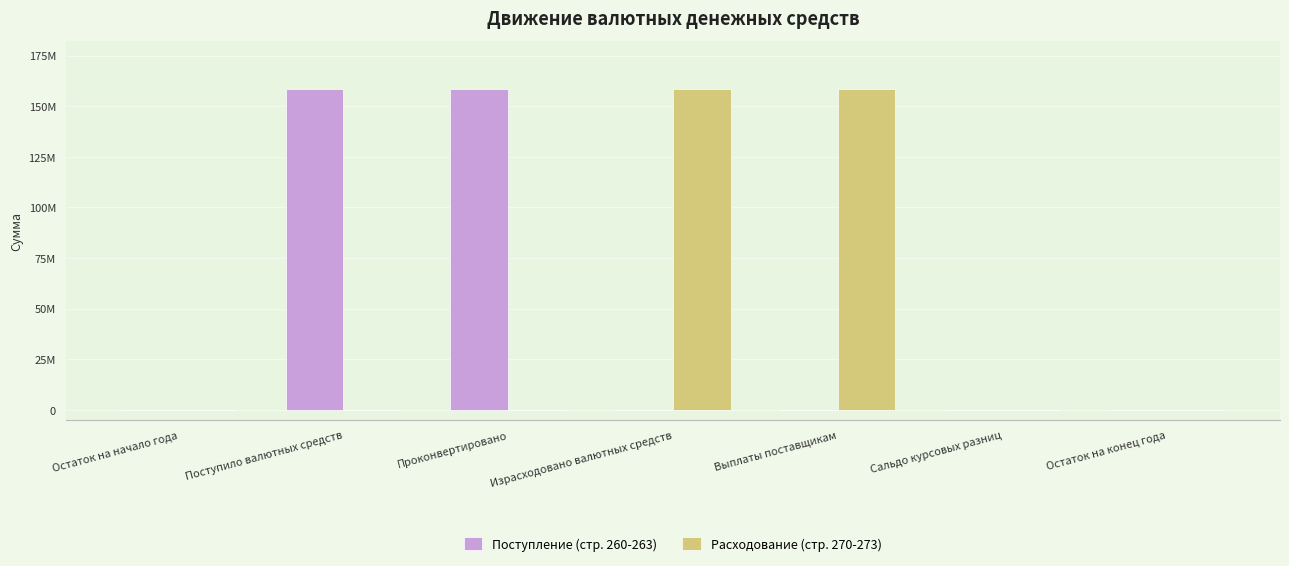

What is the difference between the second highest and second lowest values in the Поступление (стр. 260-263) series?

158480361.0